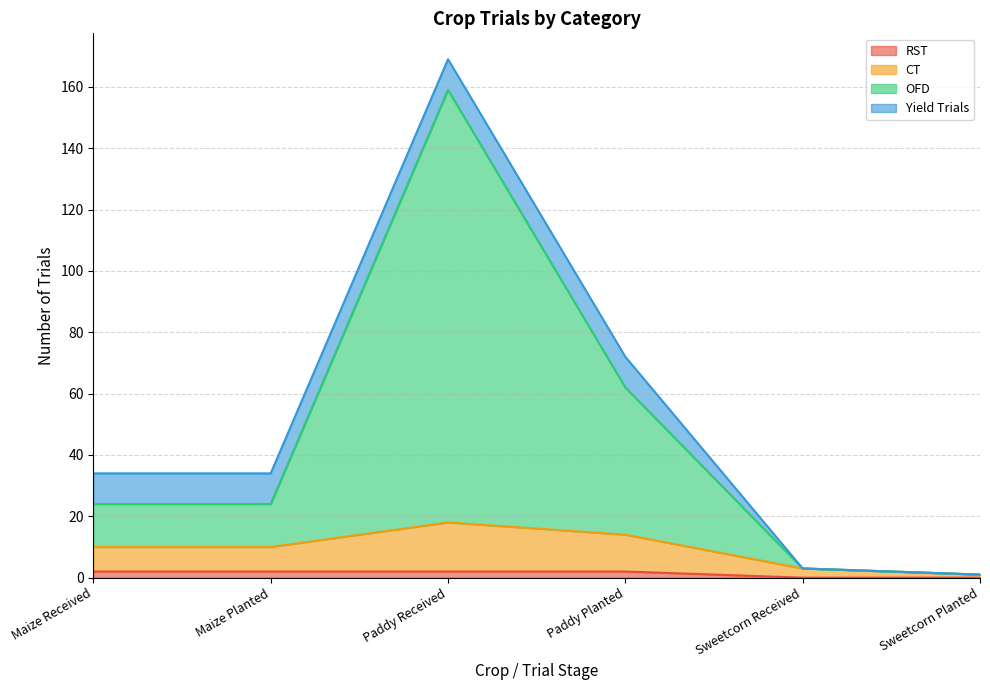

Which series has the largest total across all categories?

OFD